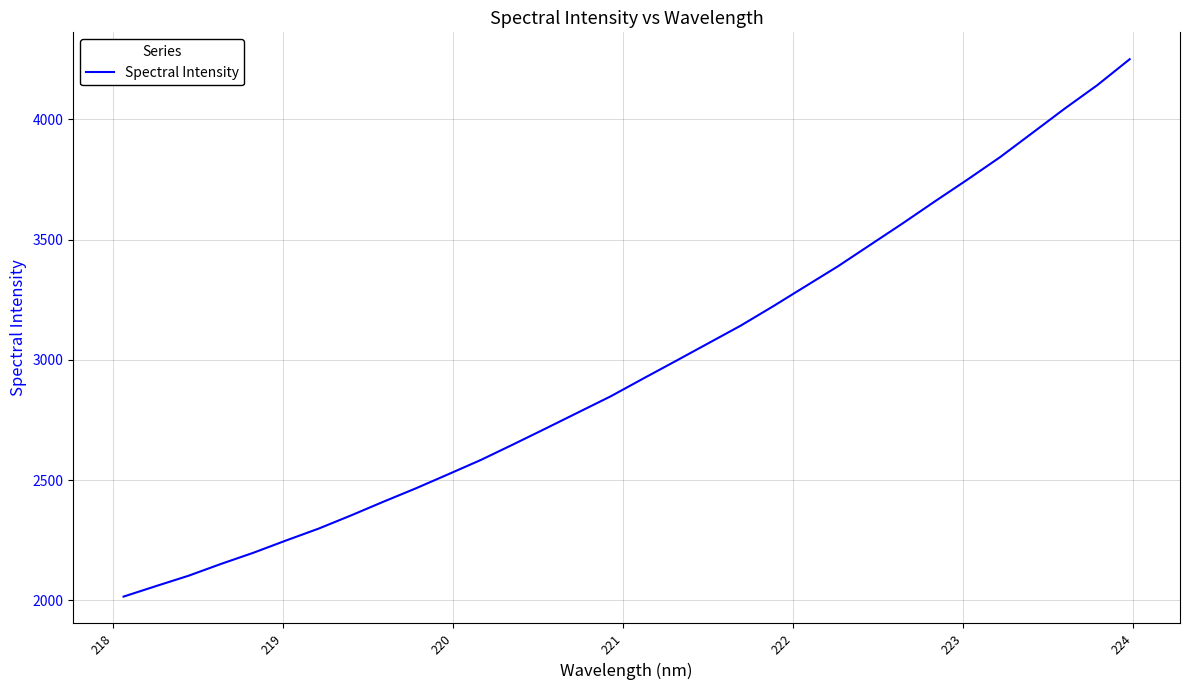

What is the maximum value shown in the chart?

4249.6